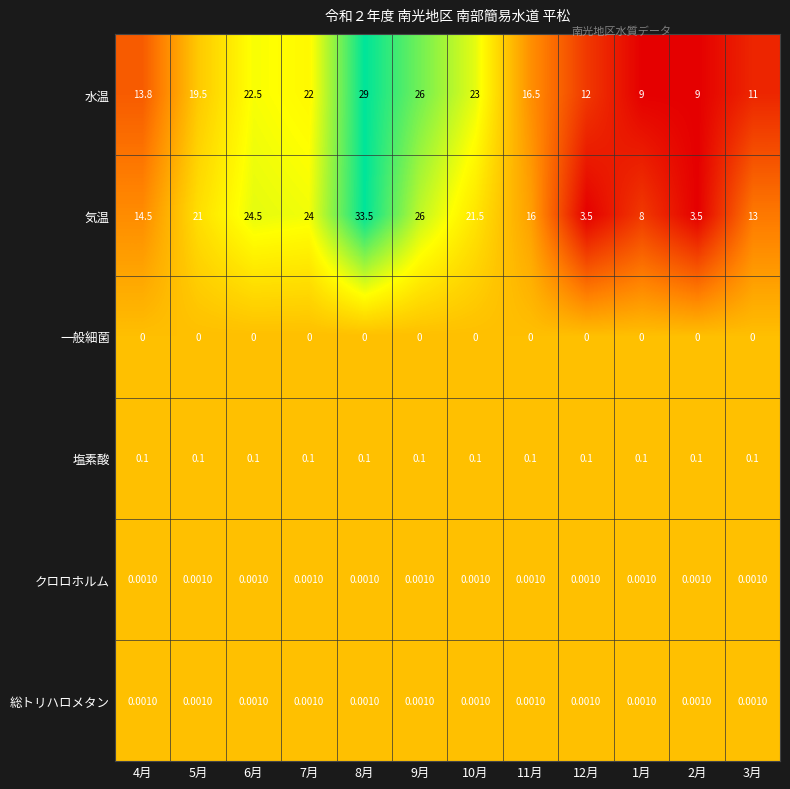

Which series has the largest range (max minus min)?

気温